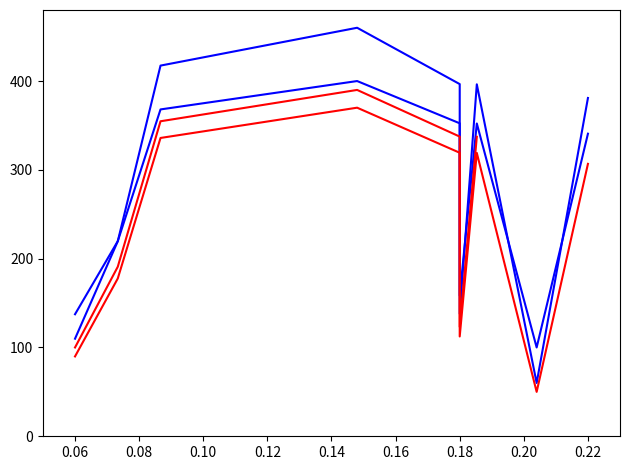

How many data points are above 380?

5